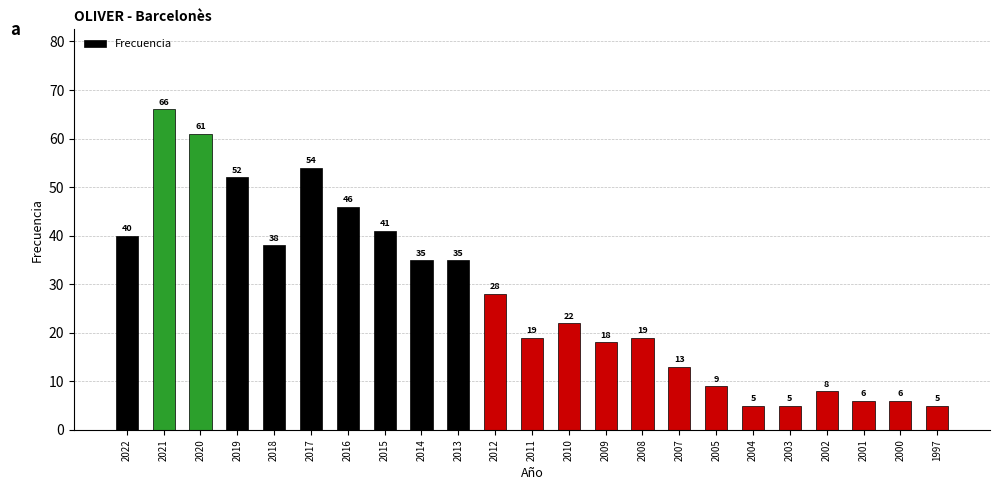

How many bars are there in total?

23